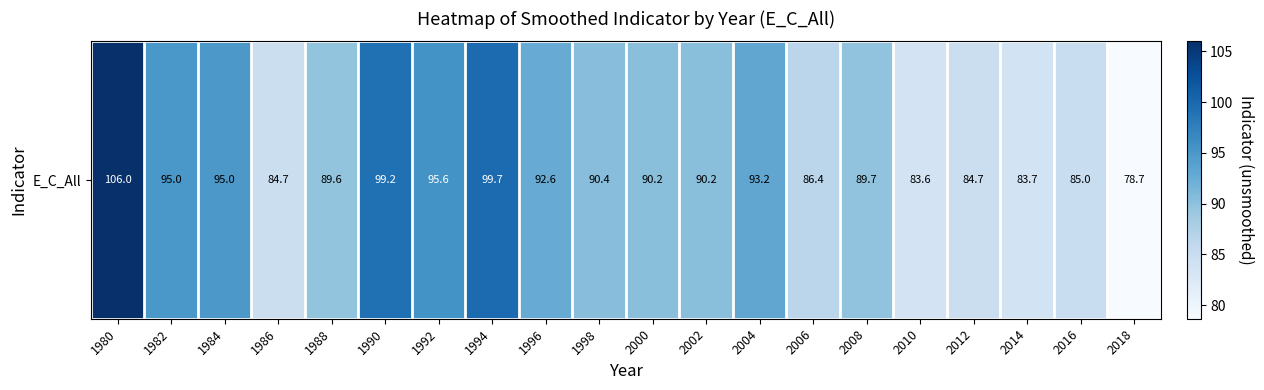

Which label corresponds to the smallest value in the chart?

2018